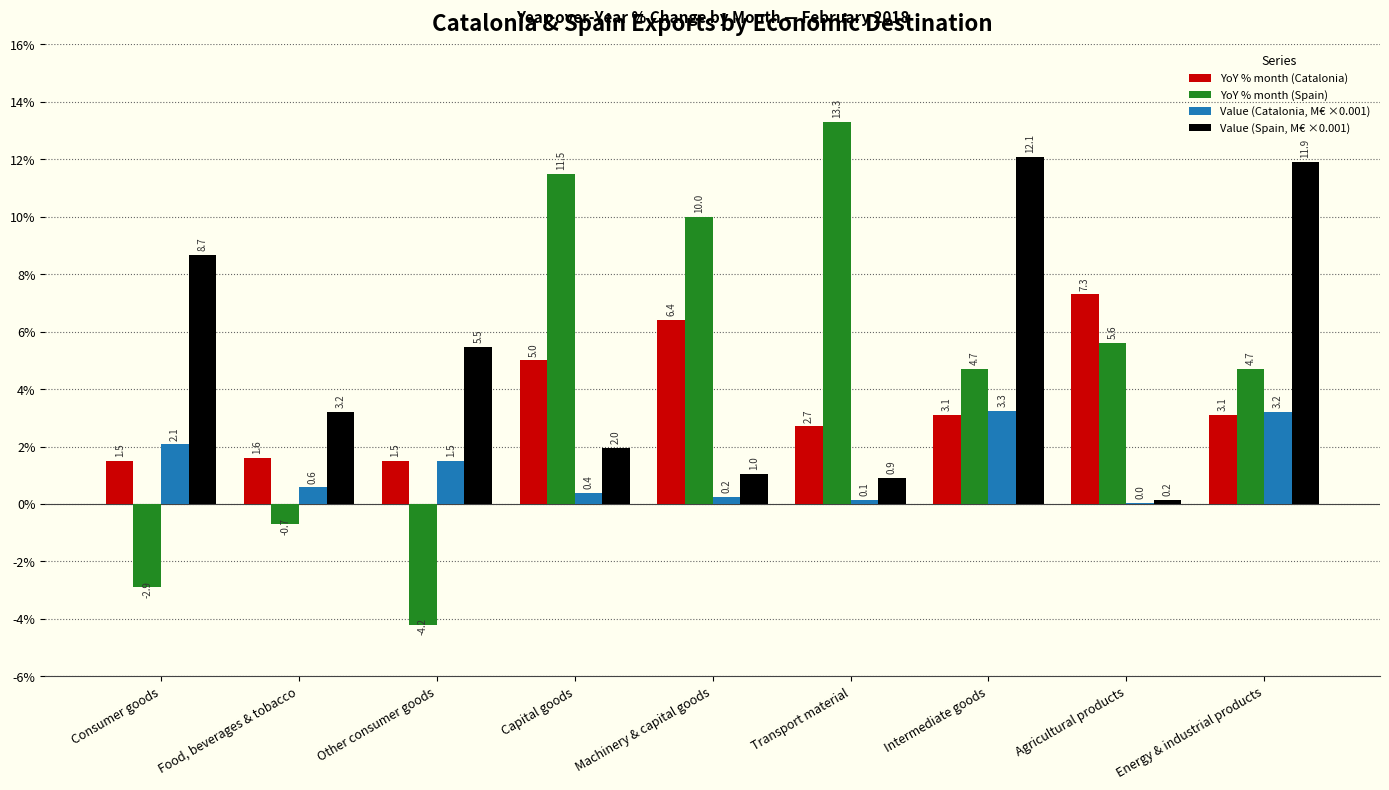

True or false: YoY % month (Spain) has a value of 11.5 at Capital goods.

True